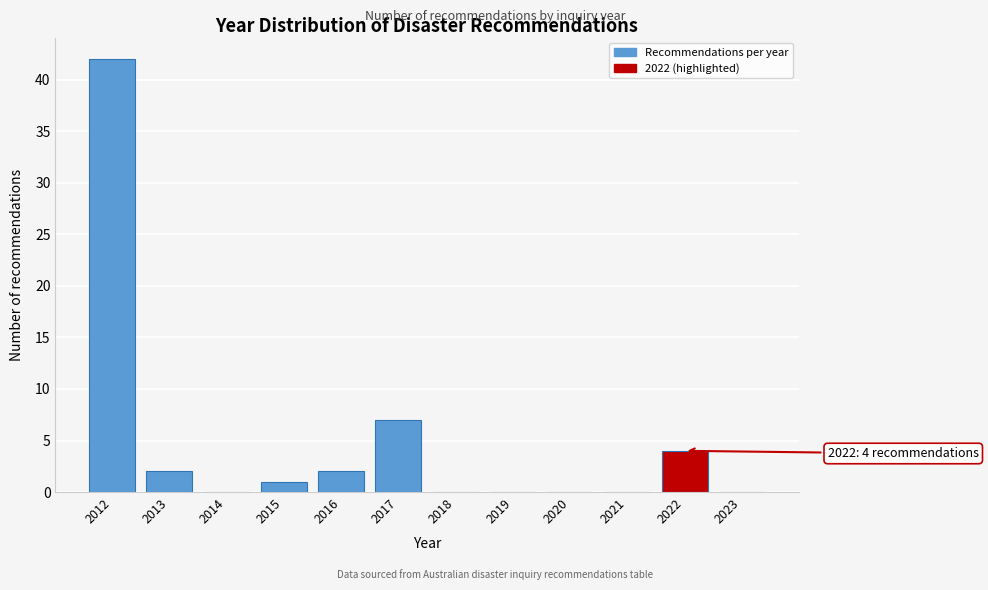

Reading left to right, transcribe all the data shown in this chart.

2012=42	2013=2	2014=0	2015=1	2016=2	2017=7	2018=0	2019=0	2020=0	2021=0	2022=4	2023=0